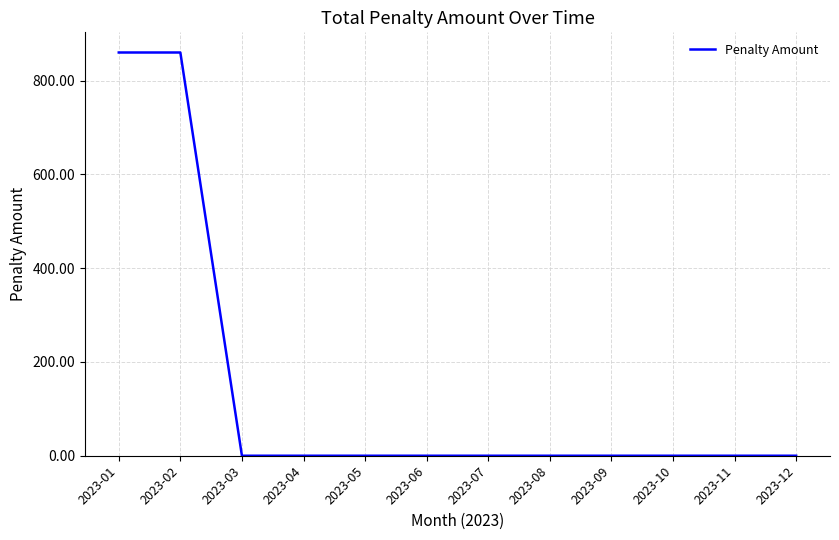

Reading left to right, what are all the values shown in this chart?

2023-01=860	2023-02=860	2023-03=0	2023-04=0	2023-05=0	2023-06=0	2023-07=0	2023-08=0	2023-09=0	2023-10=0	2023-11=0	2023-12=0